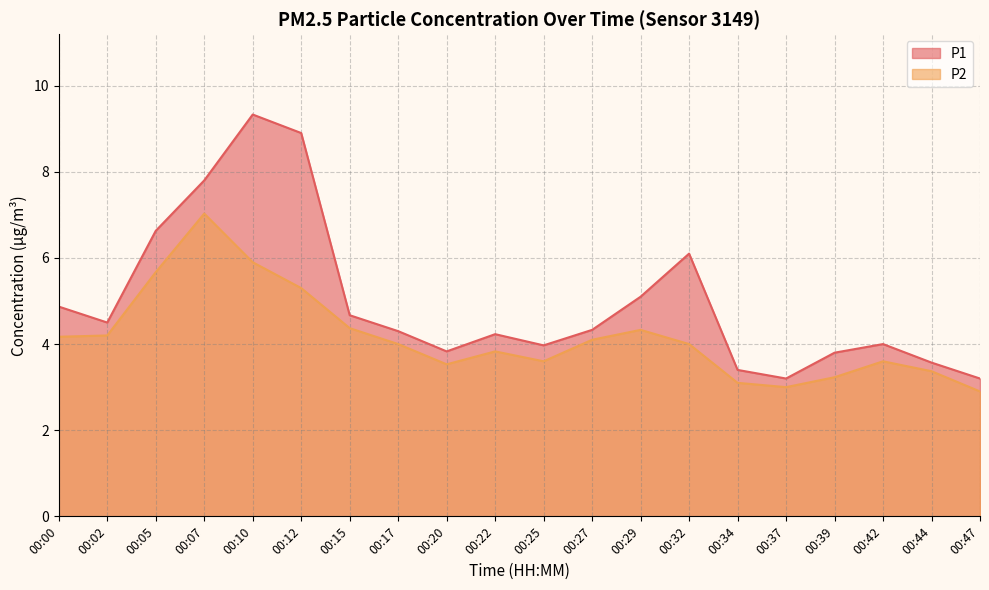

Reading right to left, what are all the values shown in this chart?

P1: 3.2	3.6	4.0	3.8	3.2	3.4	6.1	5.1	4.3	4.0	4.2	3.8	4.3	4.7	8.9	9.3	7.8	6.6	4.5	4.9
P2: 2.9	3.4	3.6	3.2	3.0	3.1	4.0	4.3	4.1	3.6	3.8	3.5	4.0	4.4	5.3	5.9	7.0	5.7	4.2	4.2